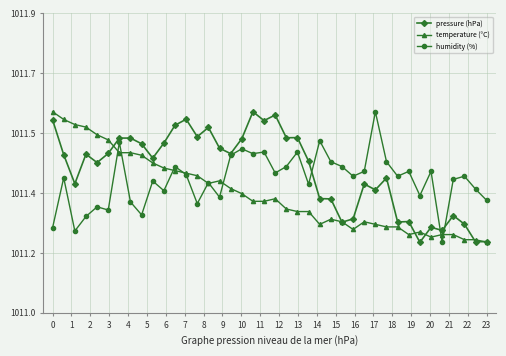

Is this an area chart (filled region under the line)?

No